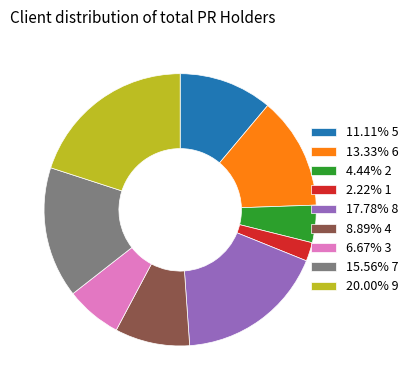

Combined, do 15.56% 7 and 11.11% 5 account for over 50%?

No